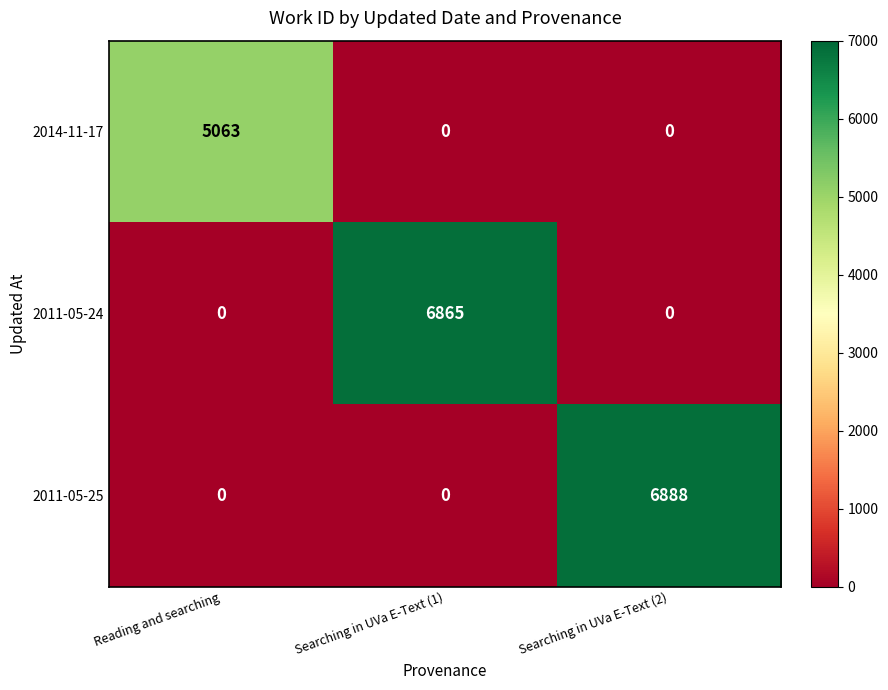

What is the difference between the highest and lowest values at Searching in UVa E-Text (1)?

6865